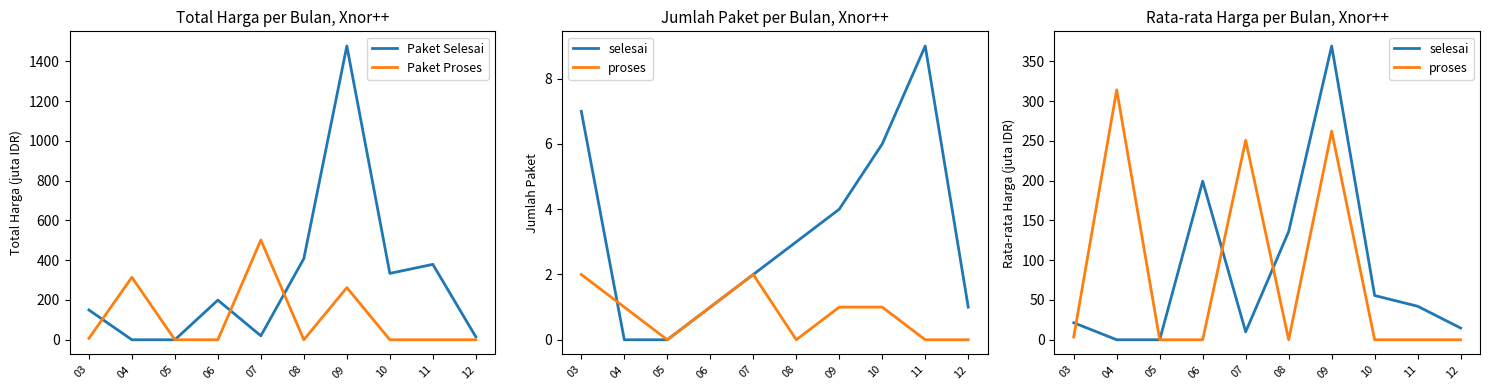

What is the value of the Paket Selesai point at the 10th from the left?

14.8